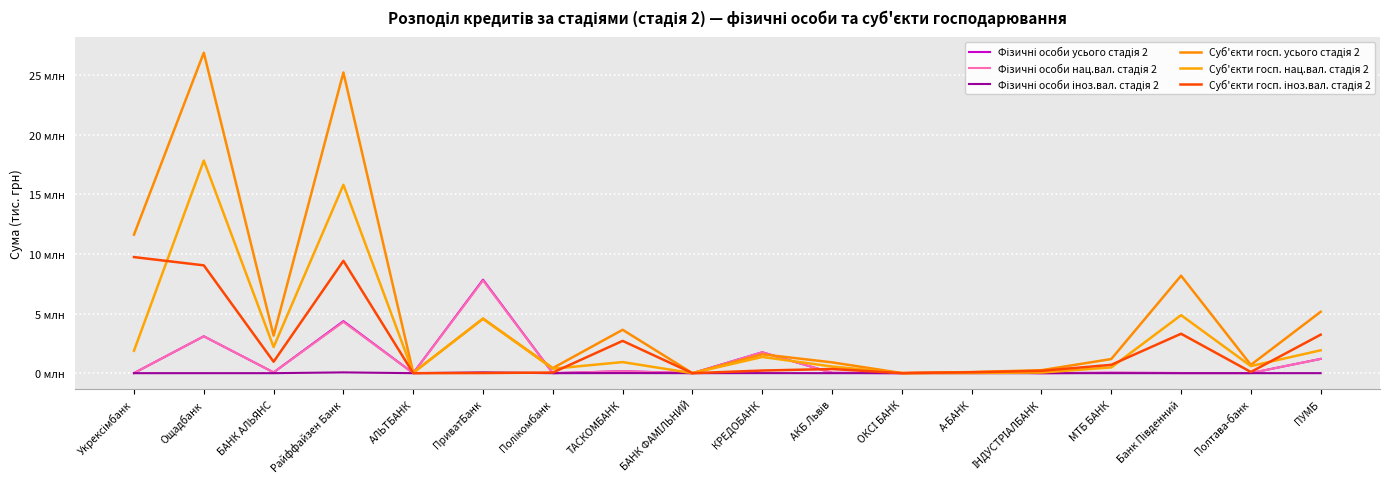

Is this an area chart (filled region under the line)?

No